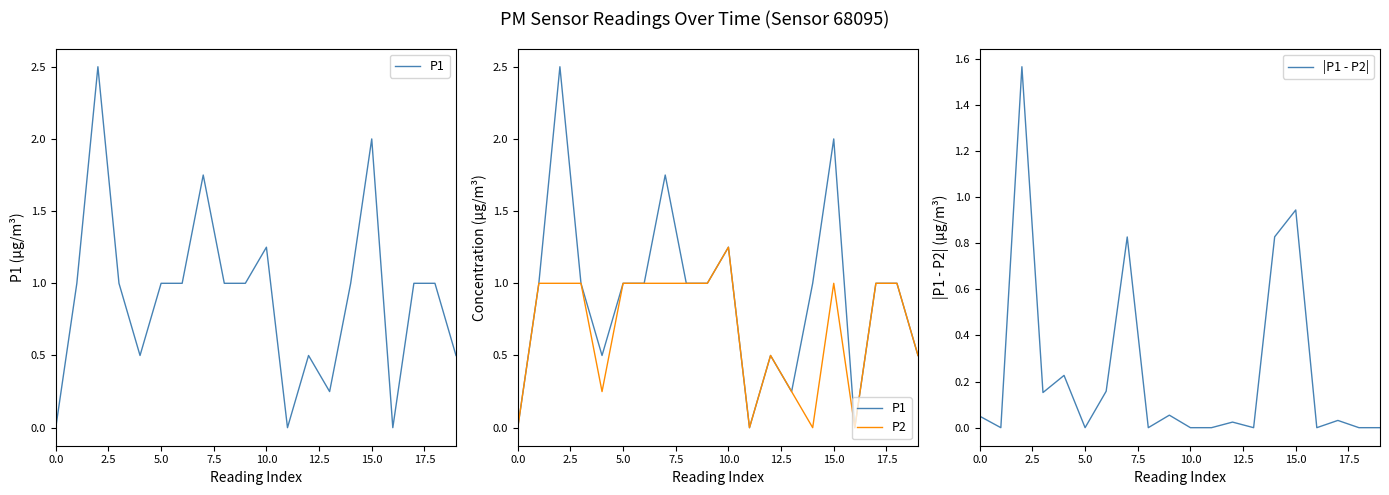

Which series changed the most between 13 and 17?

P1